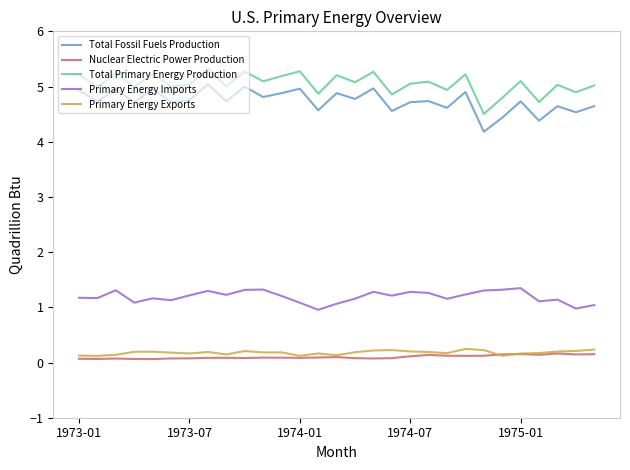

Which series has the widest spread of values?

Total Fossil Fuels Production